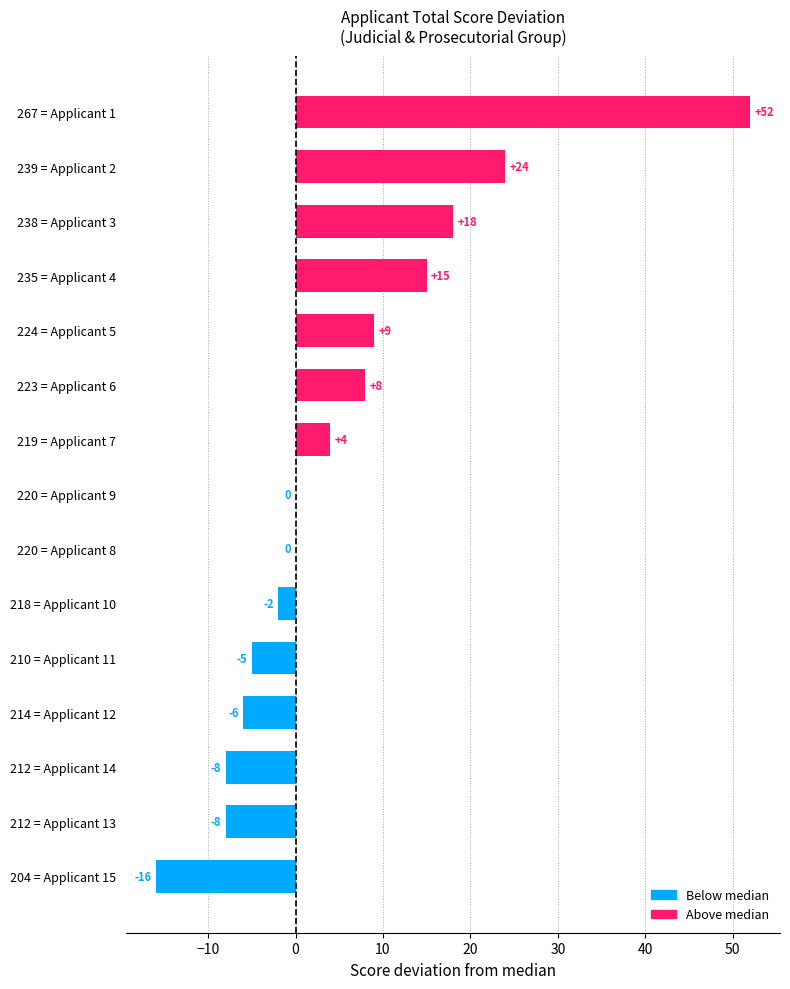

What is the maximum value shown in the chart?

52